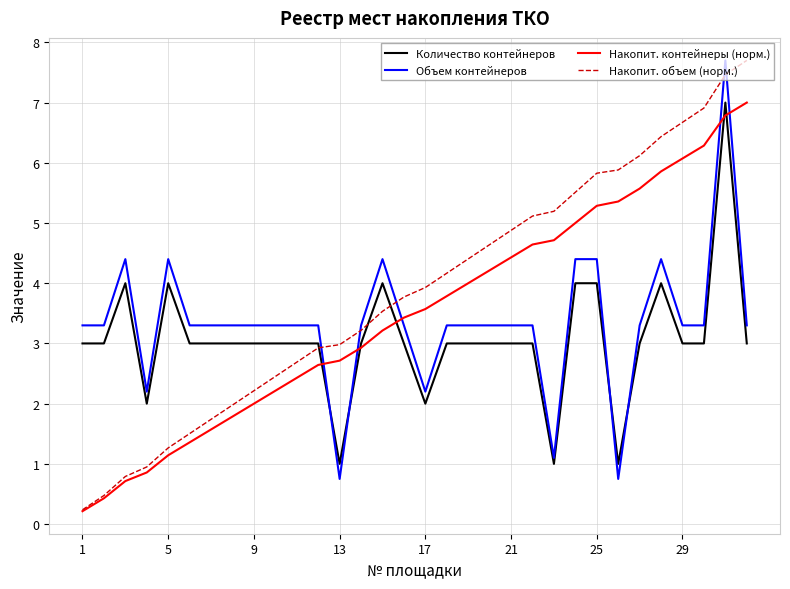

True or false: Количество контейнеров and Объем контейнеров intersect in this chart.

True